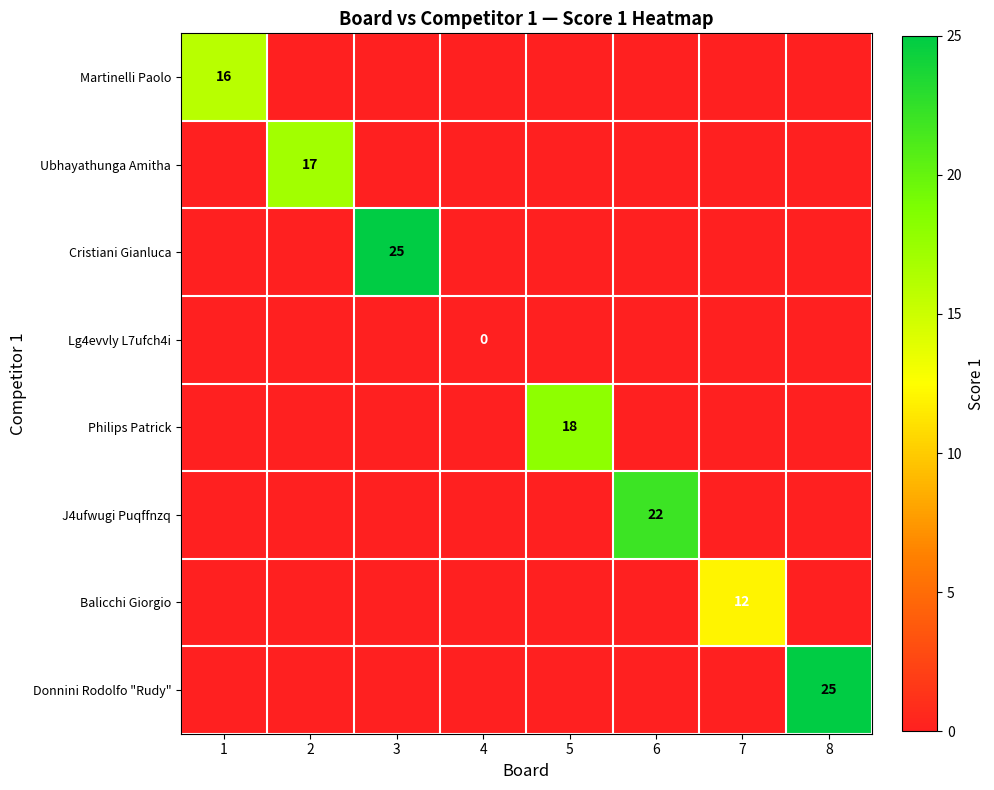

At which label is Ubhayathunga Amitha closest to 8?

1